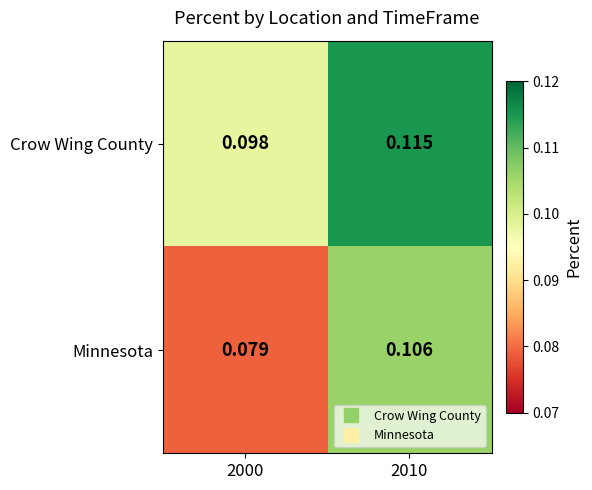

Which series has the largest total across all categories?

Crow Wing County